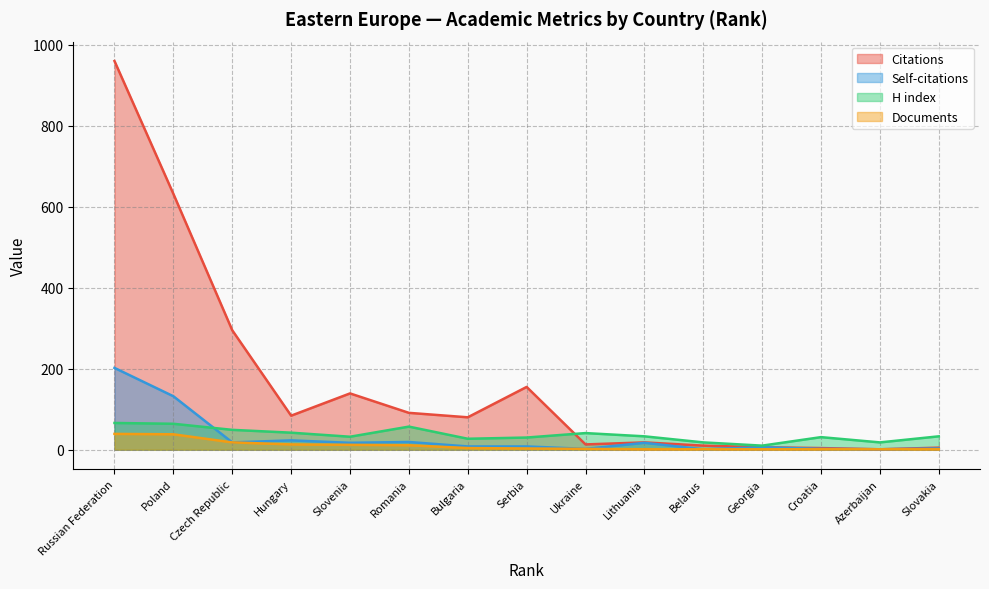

Does the chart have visible grid lines?

Yes